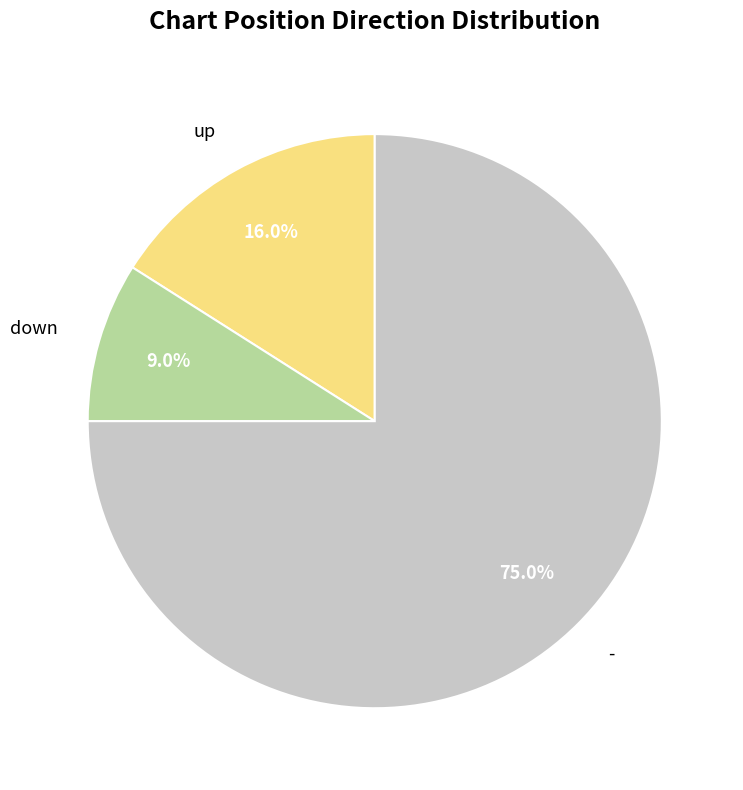

What is the ratio of the value at - to the value at up?

4.7